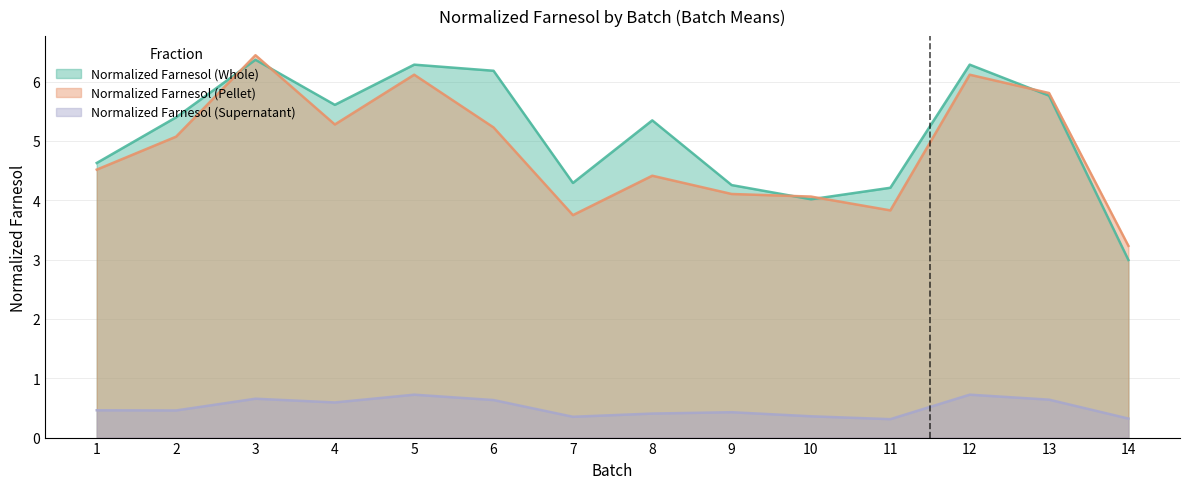

What are all the series names shown in the legend?

Normalized Farnesol (Whole), Normalized Farnesol (Pellet), Normalized Farnesol (Supernatant)